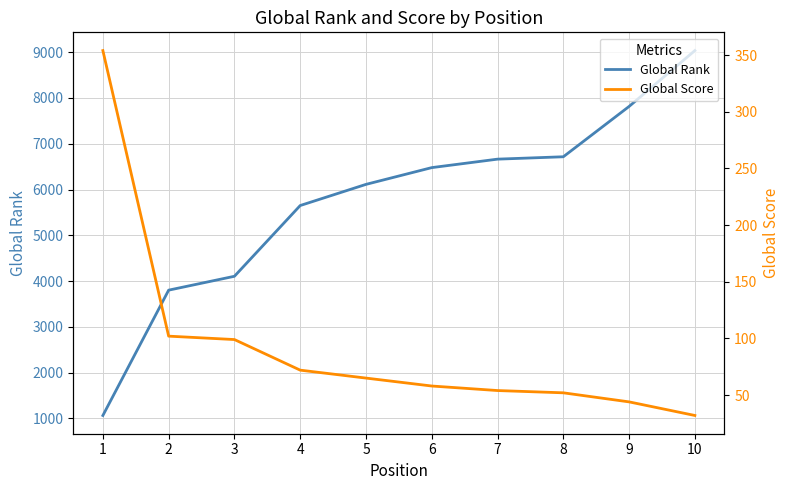

At 9, list the series in order from largest to smallest.

Global Rank, Global Score